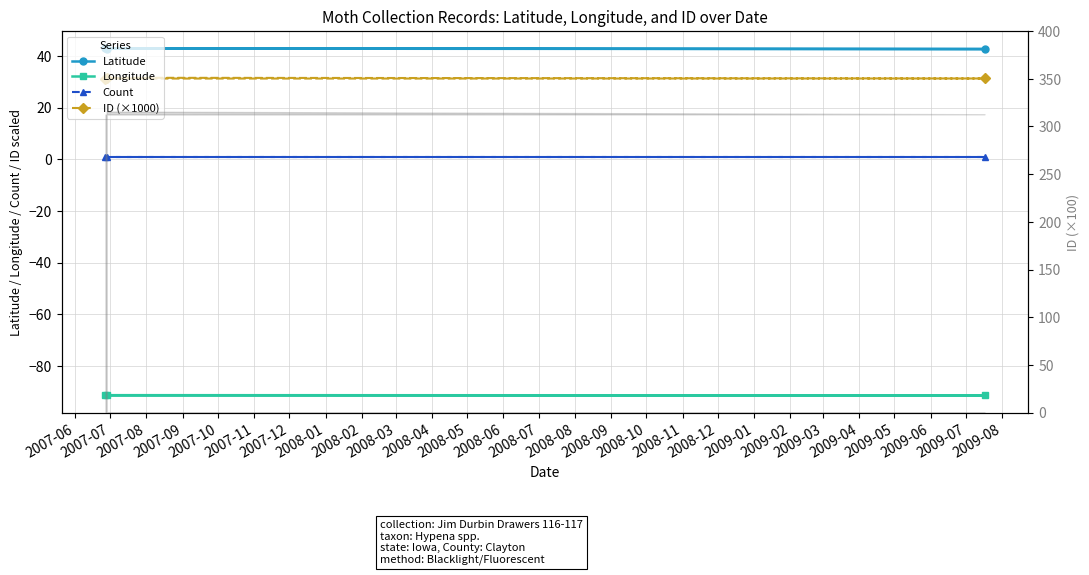

What is the highest value of the ID (×1000) series?

31.6